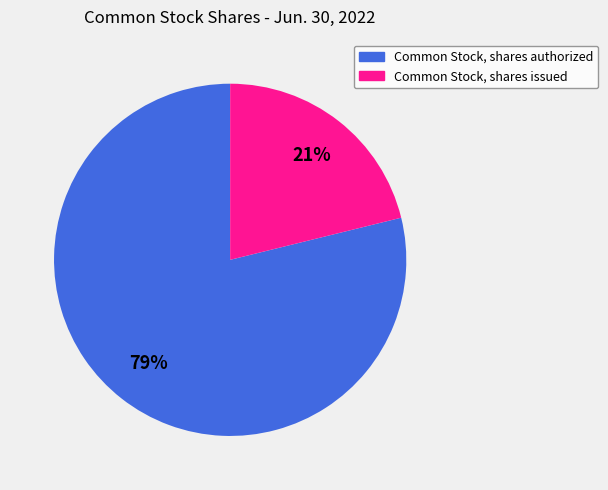

True or false: Common Stock, shares issued accounts for 7% of the total.

False